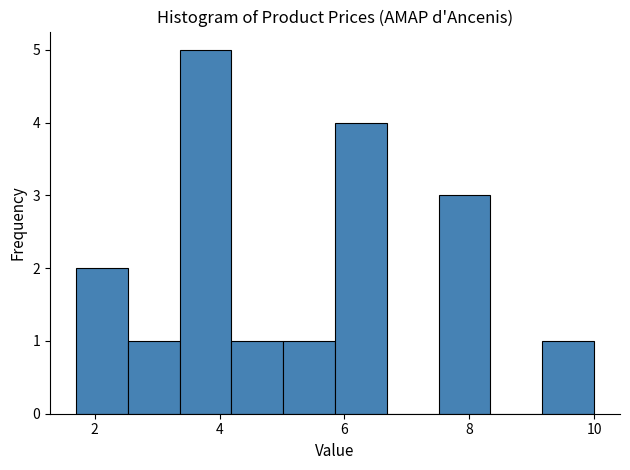

Which range on the x-axis has the tallest bar?

3.4 to 4.2